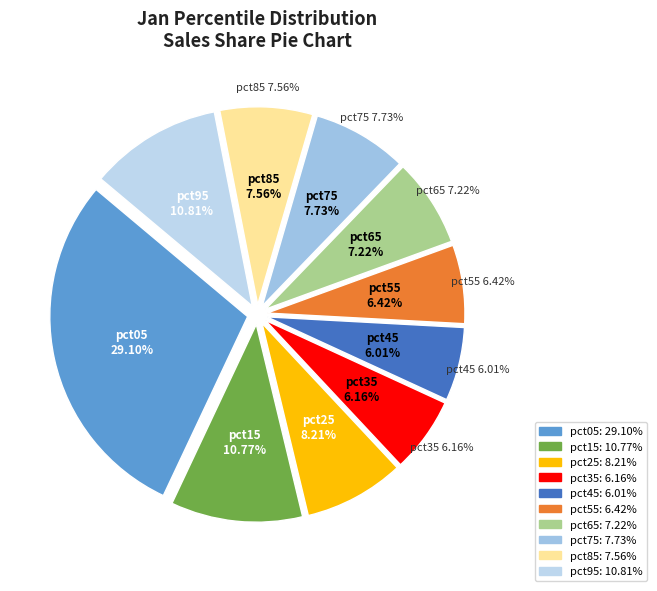

Does pct75 account for over 50% of the chart?

No